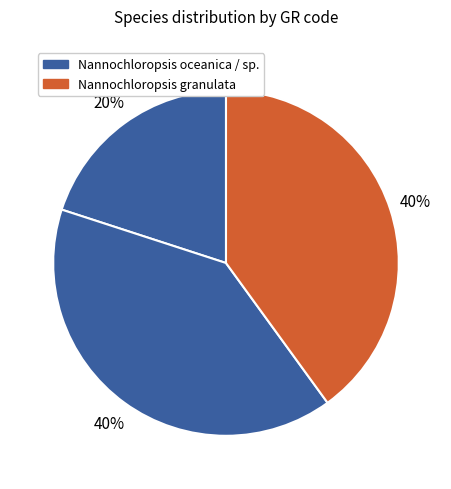

How many slices are in this pie chart?

3